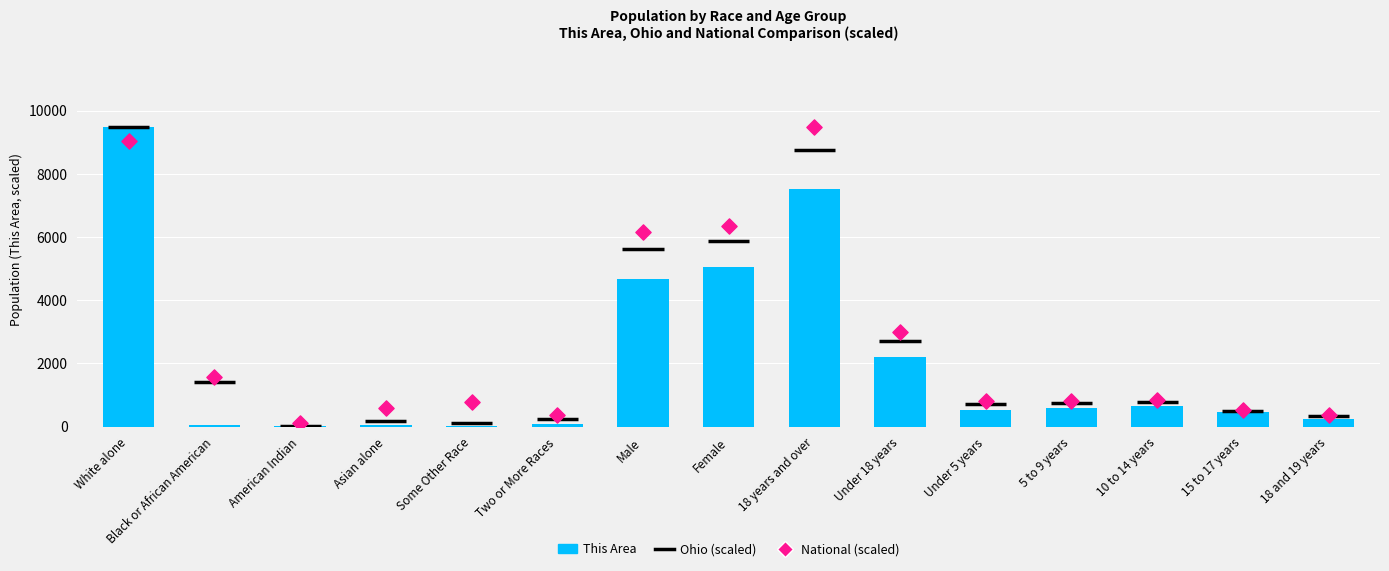

Which series reaches the maximum Y coordinate?

This Area